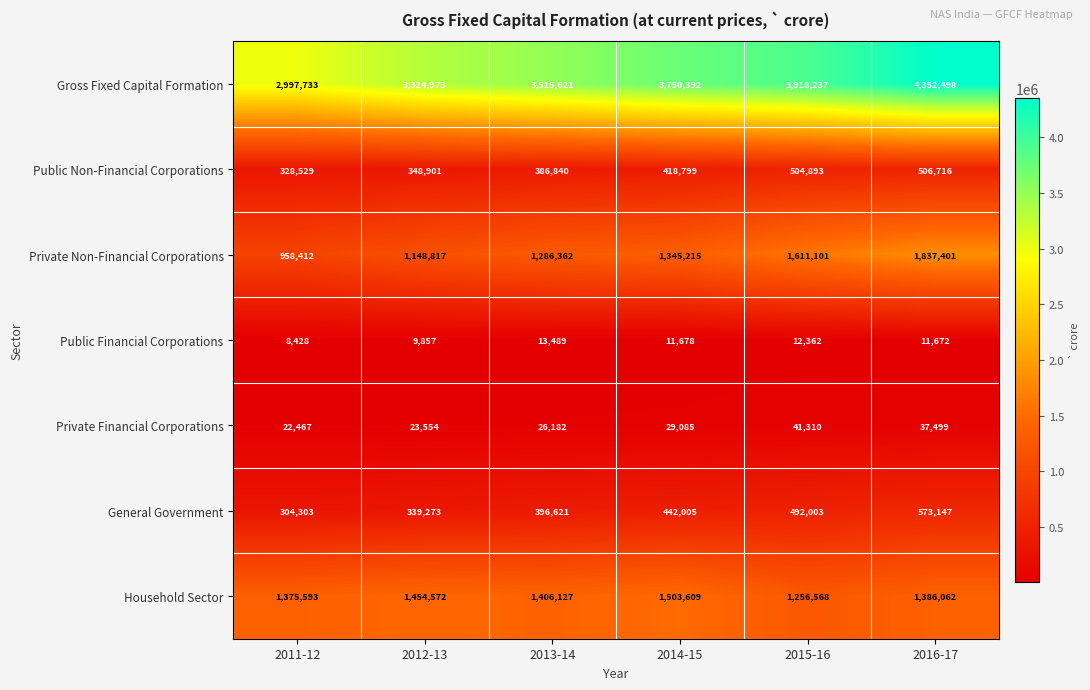

At which label is Private Non-Financial Corporations closest to 1397906?

2014-15